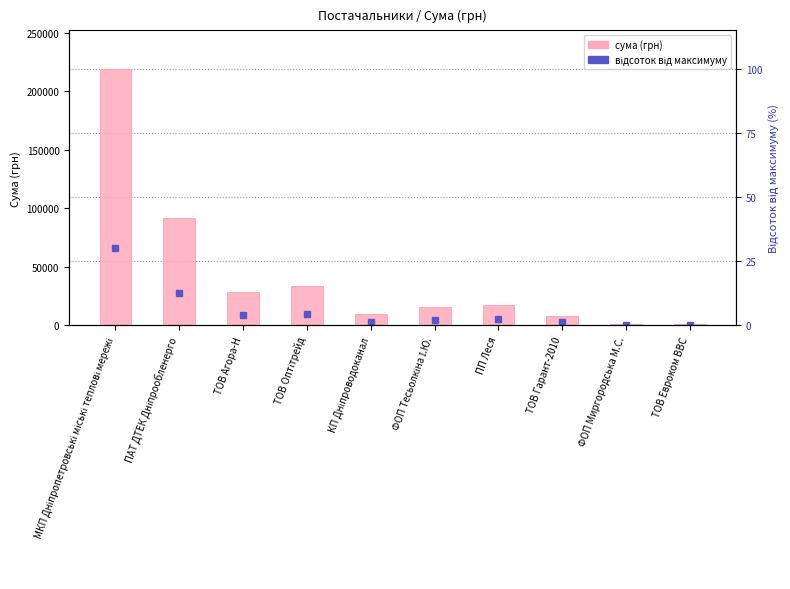

What is the difference between the second highest and second lowest values?

91275.3